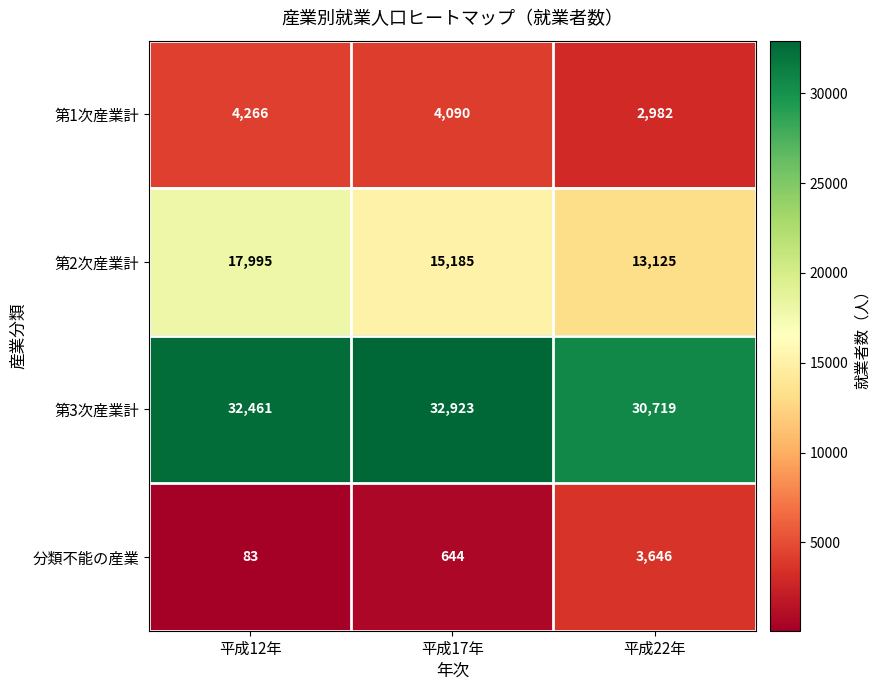

What is the sum of the 第1次産業計 values at 平成22年 and 平成17年?

7072